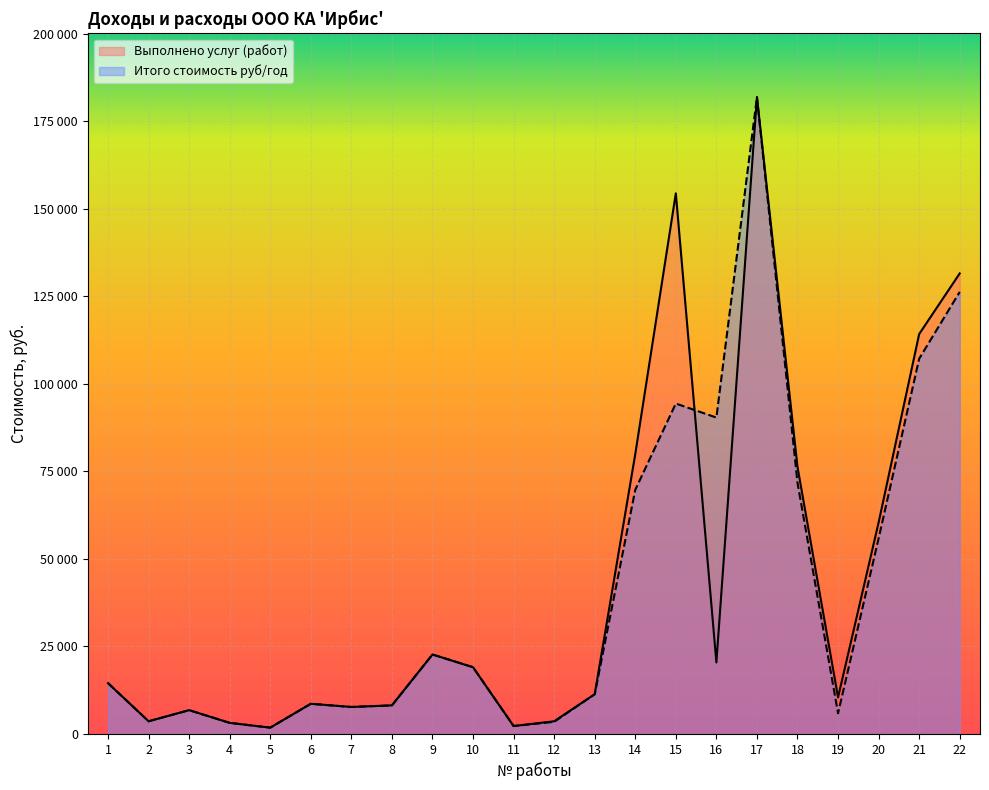

Rank the series at 14 from highest to lowest value.

Выполнено услуг (работ), Итого стоимость руб/год